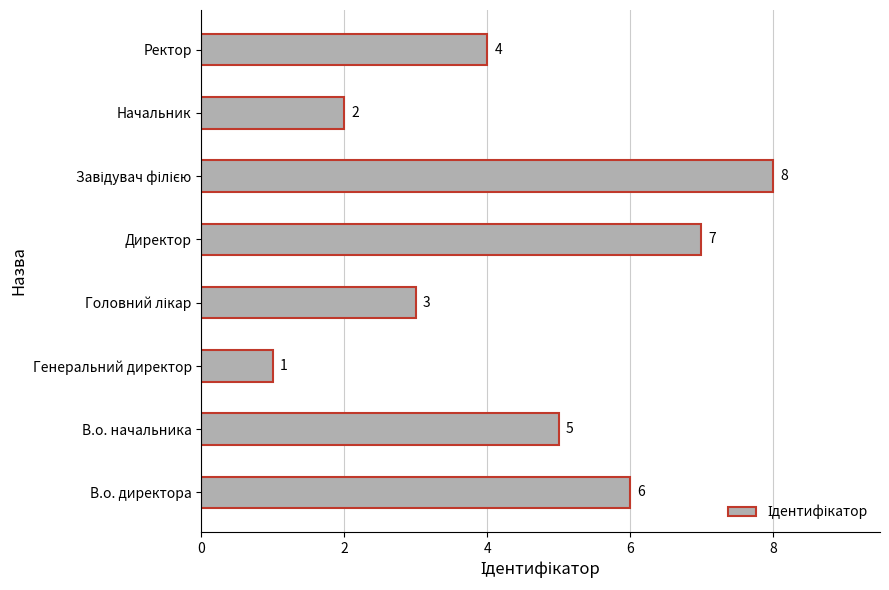

The value at В.о. начальника is 5. True or false?

True